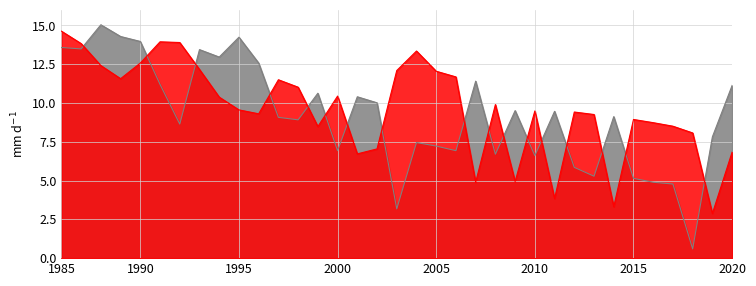

What is the maximum value shown in the chart?

15.0